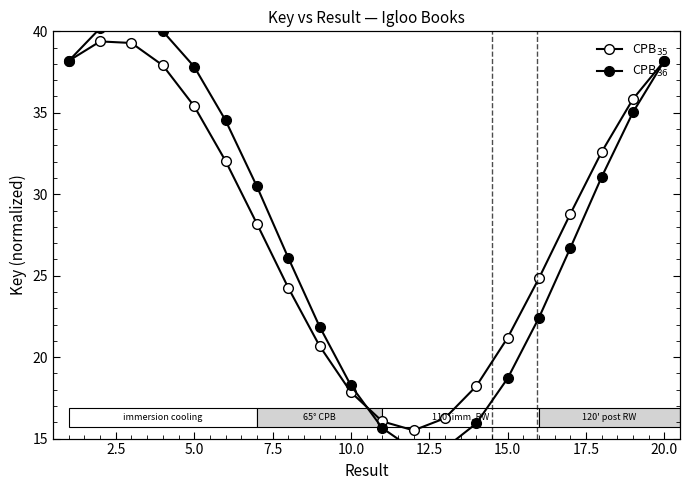

Reading left to right, transcribe all the data shown in this chart.

CPB$_{35}$: 38.2	39.4	39.3	37.9	35.4	32.0	28.2	24.3	20.7	17.9	16.1	15.5	16.3	18.2	21.2	24.8	28.8	32.6	35.8	38.2
CPB$_{36}$: 38.2	40.2	40.8	40.0	37.8	34.5	30.5	26.1	21.9	18.3	15.6	14.3	14.4	15.9	18.7	22.4	26.7	31.1	35.0	38.2